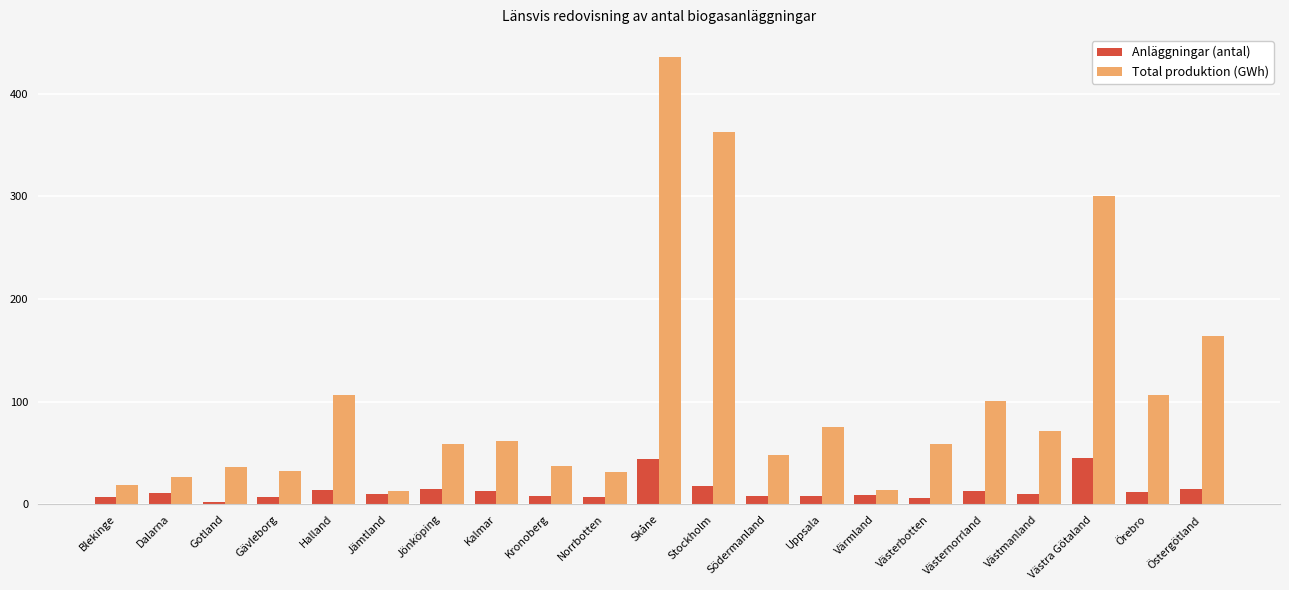

Are the bars horizontal?

No